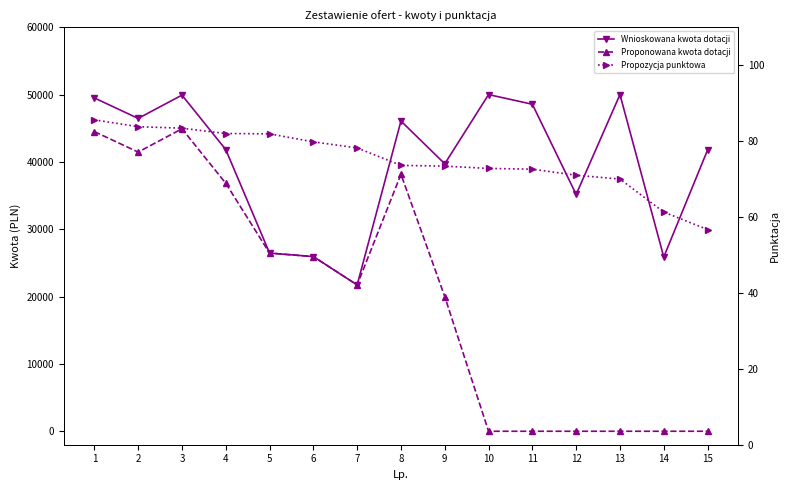

At which label does Proponowana kwota dotacji first exceed 21730?

1